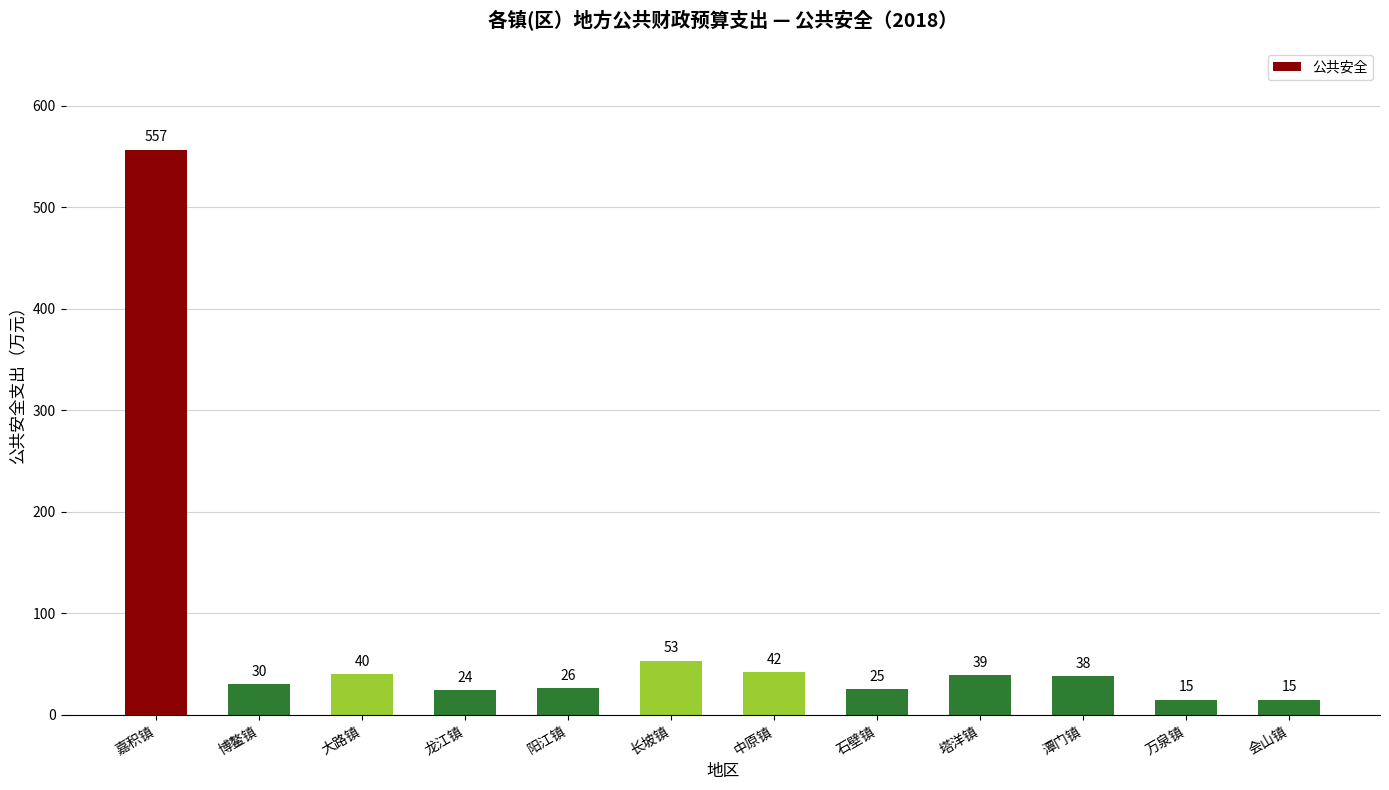

What is the minimum value shown in the chart?

15